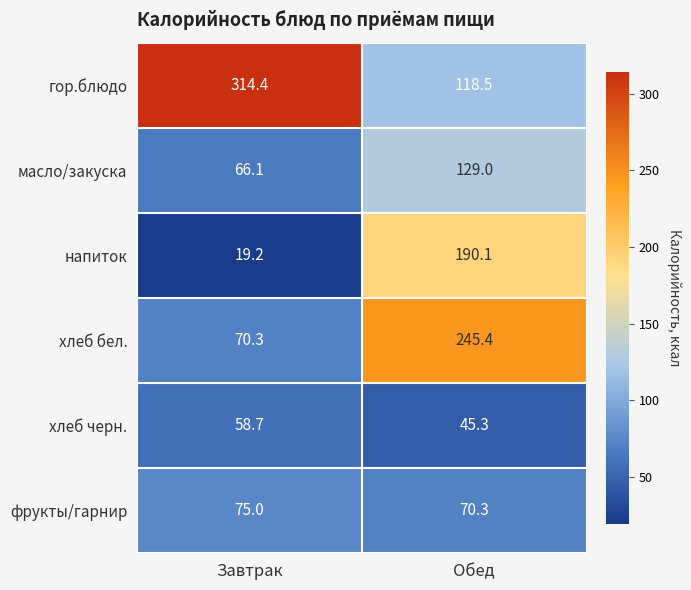

What is the greatest value displayed?

314.4